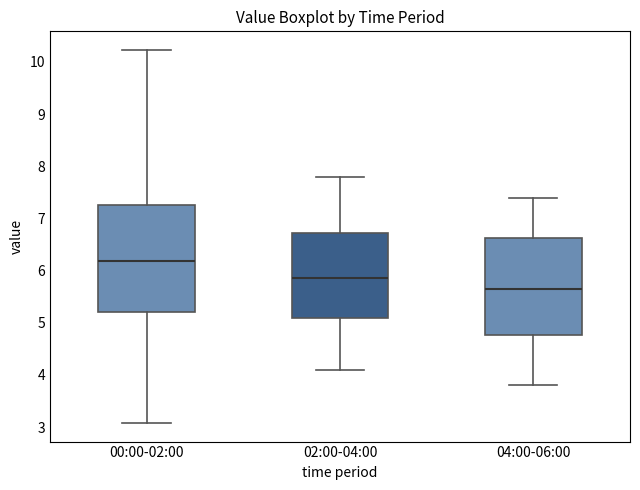

Comparing the boxes themselves (not the whiskers), which one is the tallest?

00:00-02:00